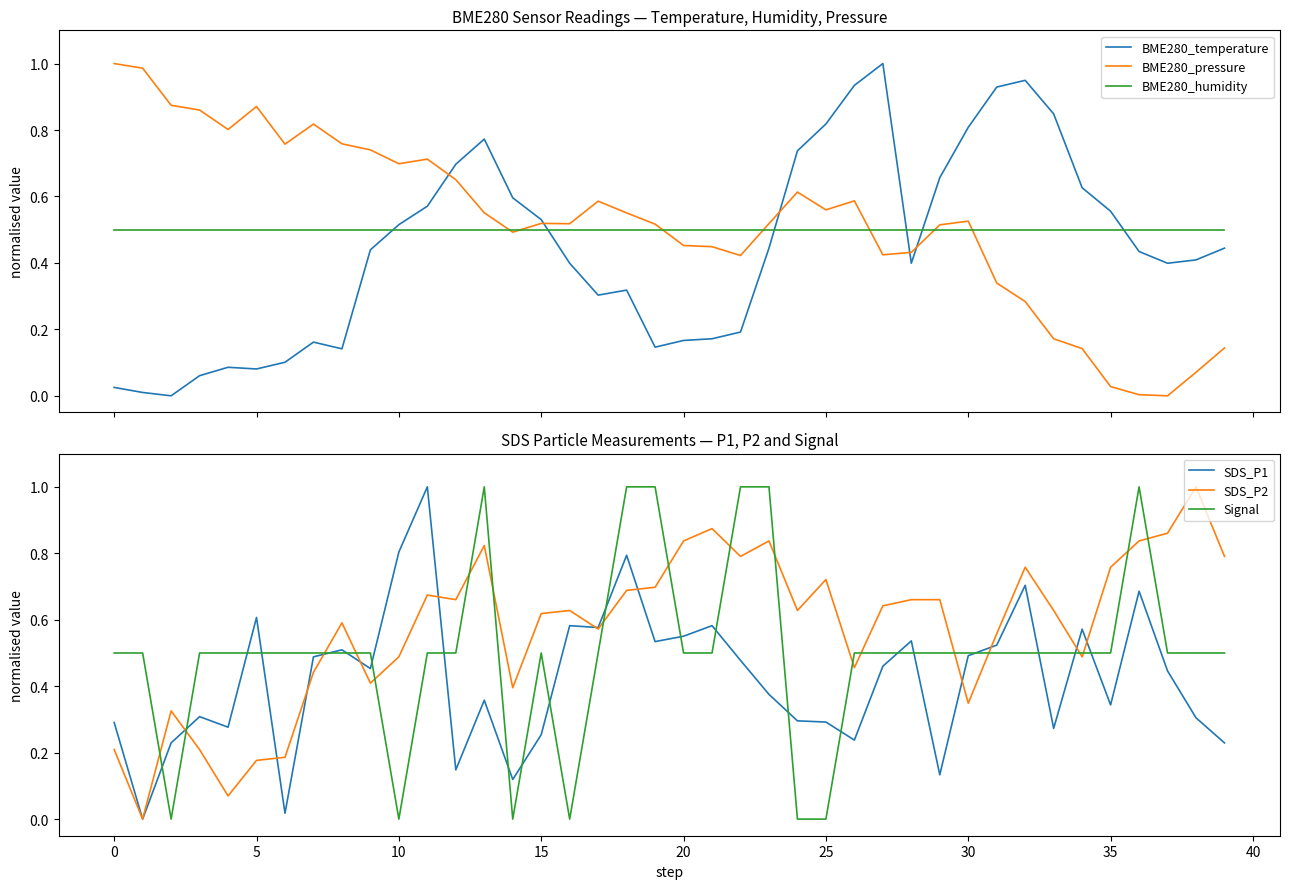

What is the sum of all SDS_P2 values?

23.0